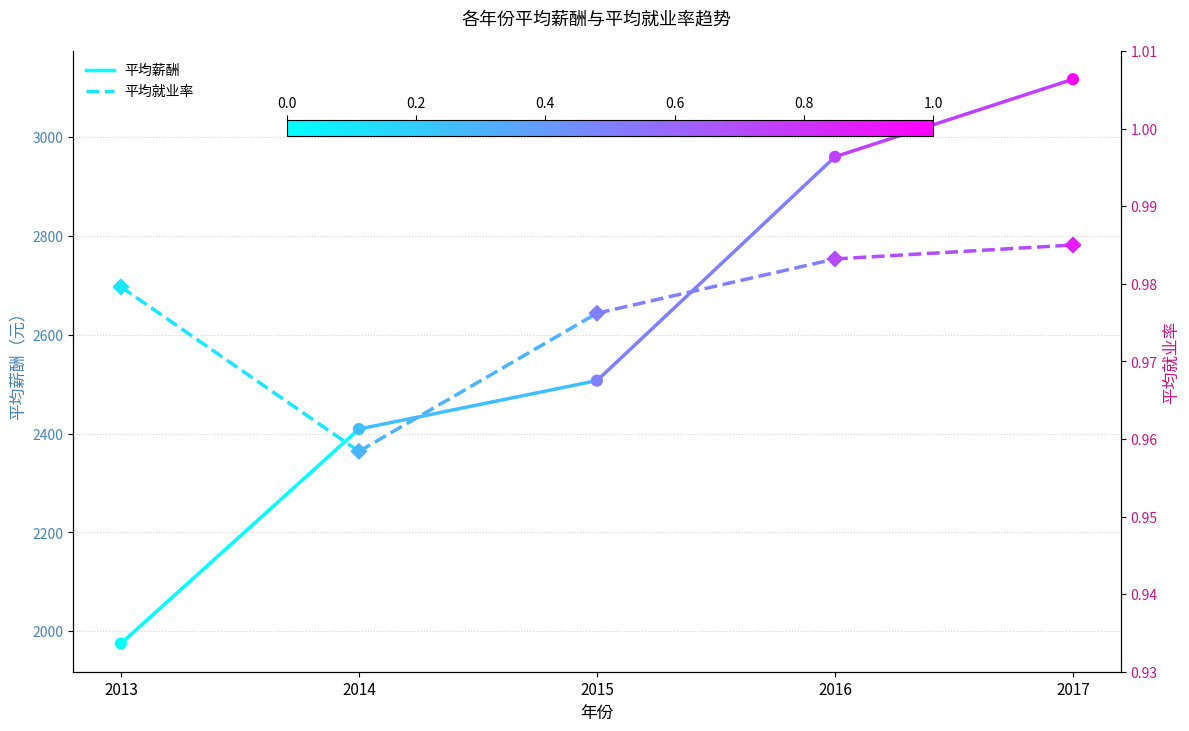

What are all the series names shown in the legend?

平均薪酬, 平均就业率